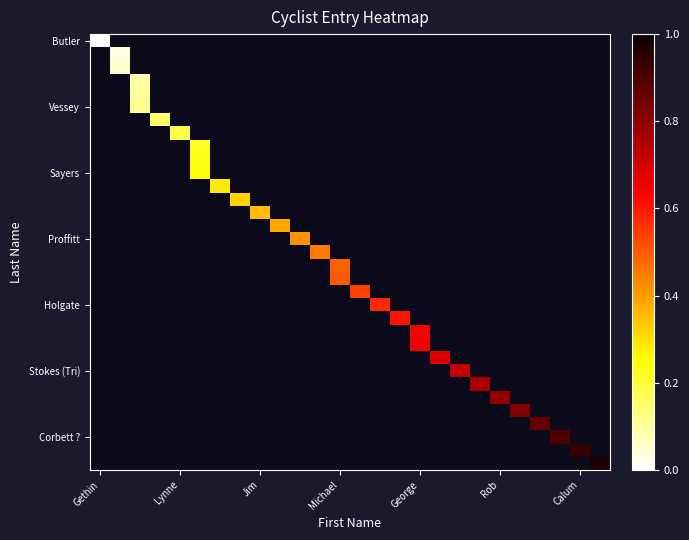

At which category does the chart reach its minimum across all series?

Gethin